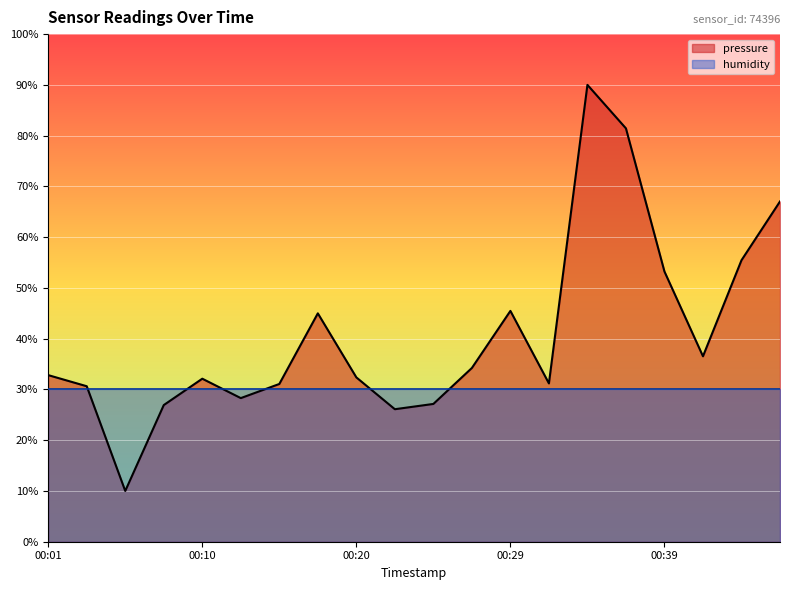

Rank the categories by value from lowest to highest.

00:05, 00:22, 00:08, 00:25, 00:13, 00:03, 00:15, 00:32, 00:10, 00:20, 00:01, 00:27, 00:41, 00:17, 00:29, 00:39, 00:44, 00:46, 00:37, 00:34